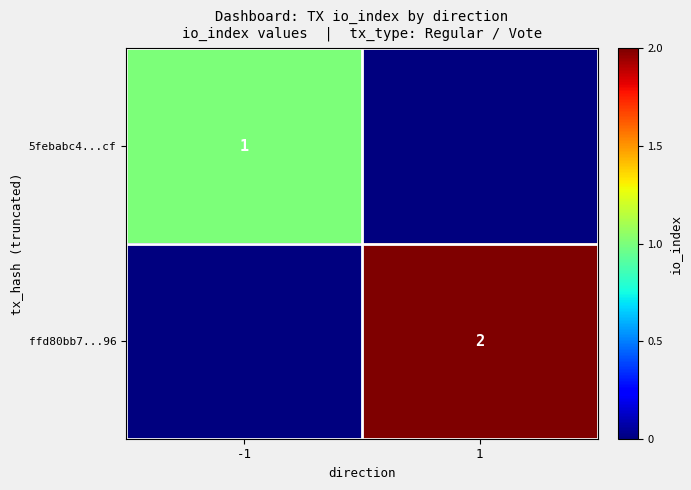

True or false: 5febabc4...cf has a value of 0 at -1.

False